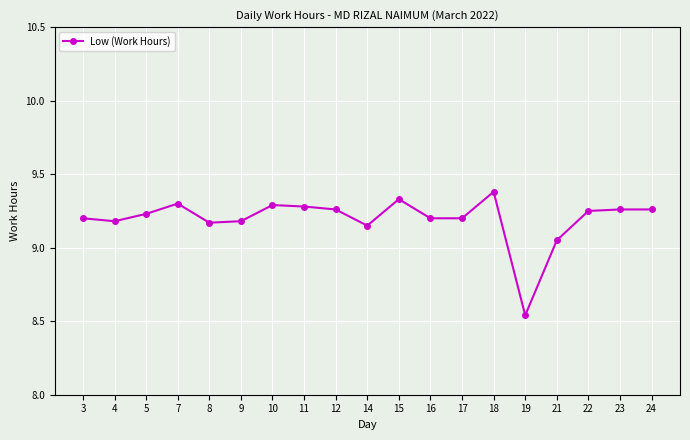

What is the sum of all values?

174.7